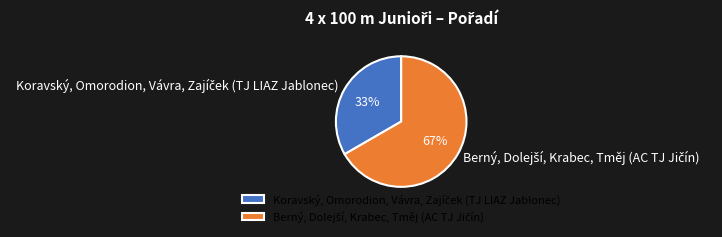

Is there a majority slice in this chart?

Yes